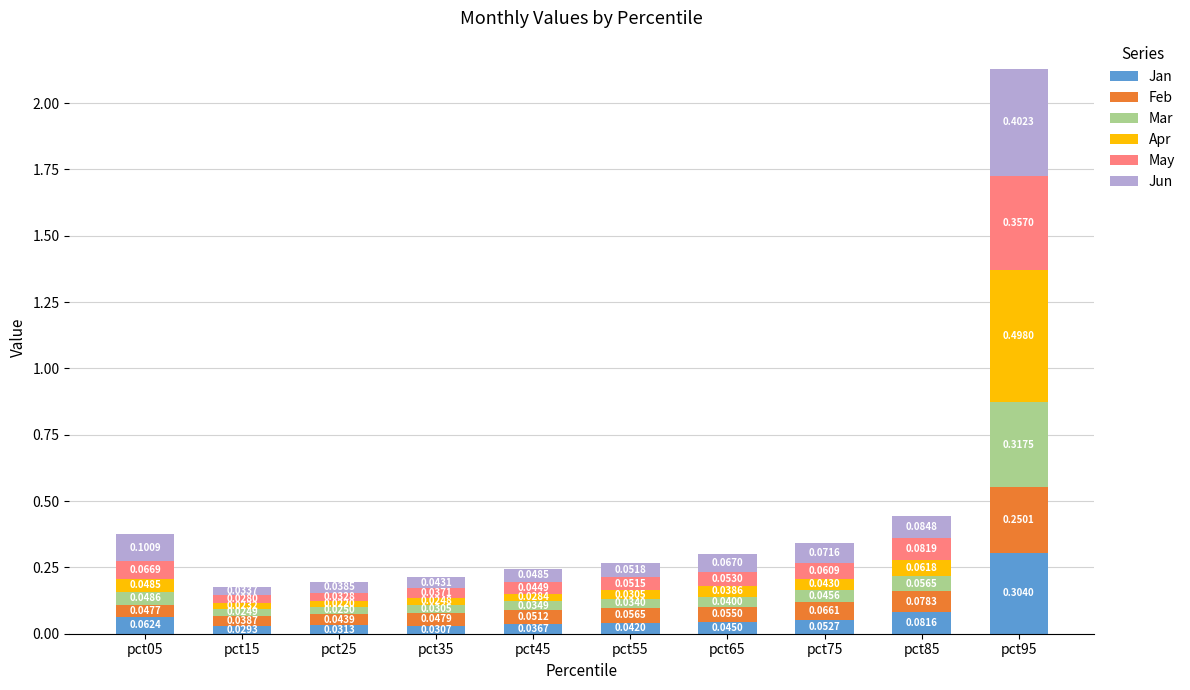

At which category is the sum across all series the highest?

pct95